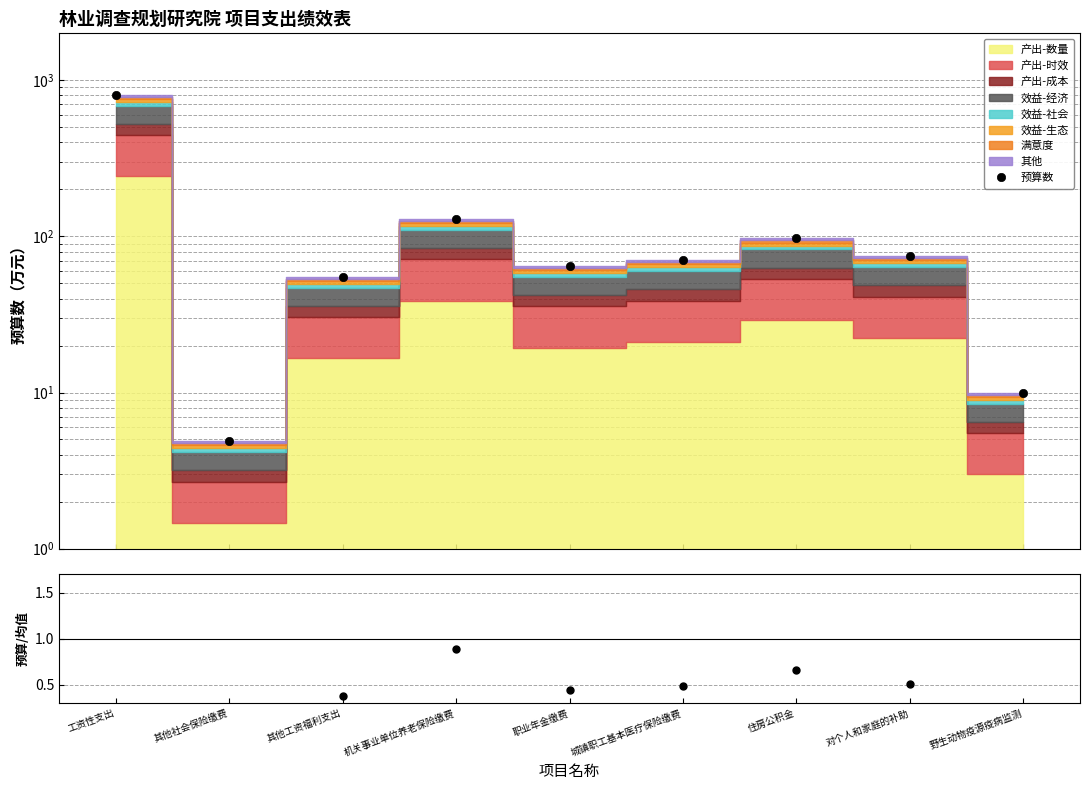

Where is 预算/均值 nearest to the value 2?

机关事业单位养老保险缴费